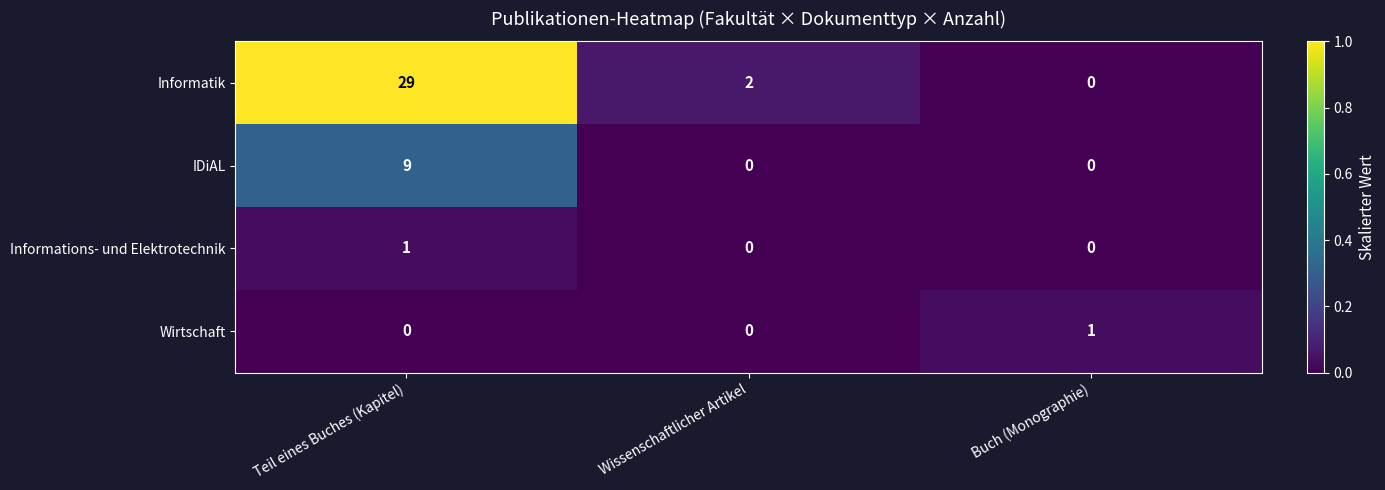

What is the spread (max minus min) of values at Teil eines Buches (Kapitel)?

29